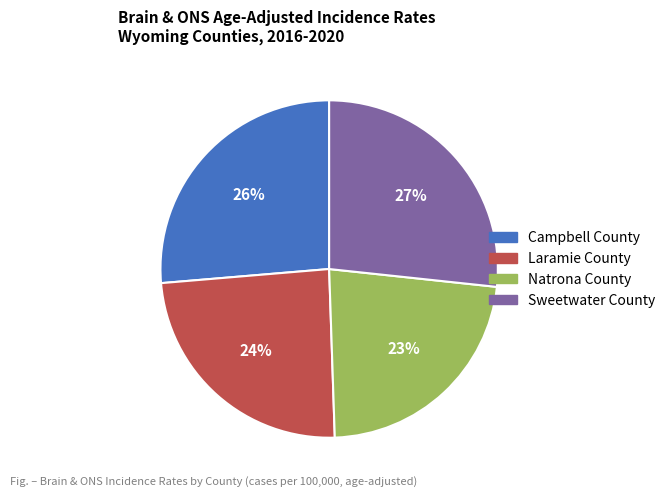

Is there any slice that represents more than half of the pie?

No